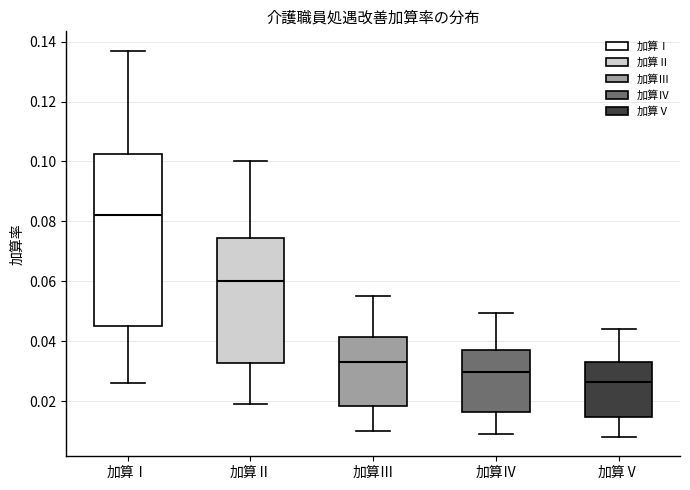

Which box's median line is the lowest?

加算Ⅴ